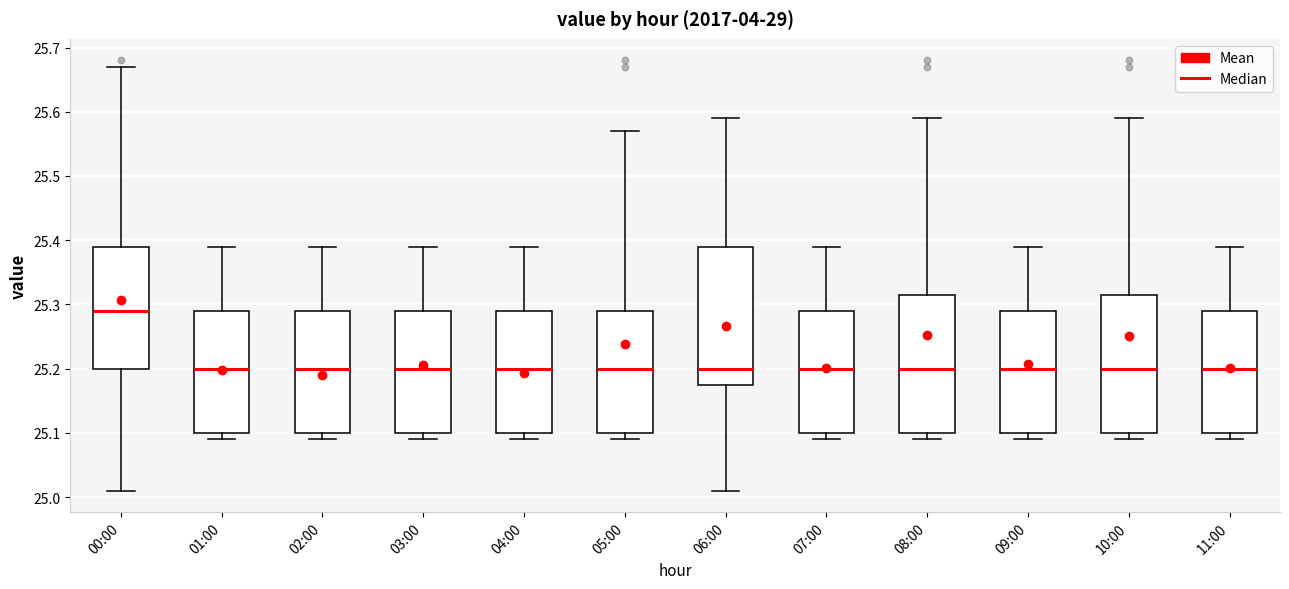

Reading left to right, transcribe this box plot: for each box, give where its median line is, the range the box spans, and where its two whiskers end, as read against the y-axis. The values are not printed on the chart, so give them approximately, as read against the axis.

00:00: median 25.29, box 25.20 to 25.39, whiskers 25.01 to 25.67
01:00: median 25.20, box 25.10 to 25.29, whiskers 25.09 to 25.39
02:00: median 25.20, box 25.10 to 25.29, whiskers 25.09 to 25.39
03:00: median 25.20, box 25.10 to 25.29, whiskers 25.09 to 25.39
04:00: median 25.20, box 25.10 to 25.29, whiskers 25.09 to 25.39
05:00: median 25.20, box 25.10 to 25.29, whiskers 25.09 to 25.57
06:00: median 25.20, box 25.18 to 25.39, whiskers 25.01 to 25.59
07:00: median 25.20, box 25.10 to 25.29, whiskers 25.09 to 25.39
08:00: median 25.20, box 25.10 to 25.32, whiskers 25.09 to 25.59
09:00: median 25.20, box 25.10 to 25.29, whiskers 25.09 to 25.39
10:00: median 25.20, box 25.10 to 25.32, whiskers 25.09 to 25.59
11:00: median 25.20, box 25.10 to 25.29, whiskers 25.09 to 25.39